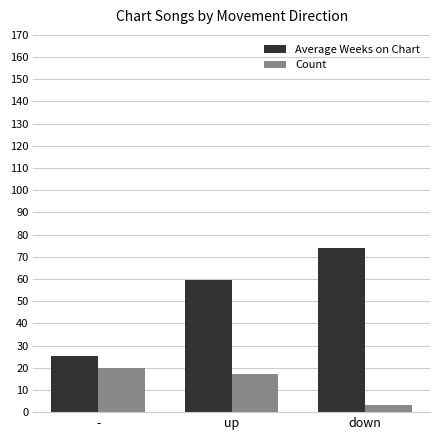

How many groups of bars are there?

3